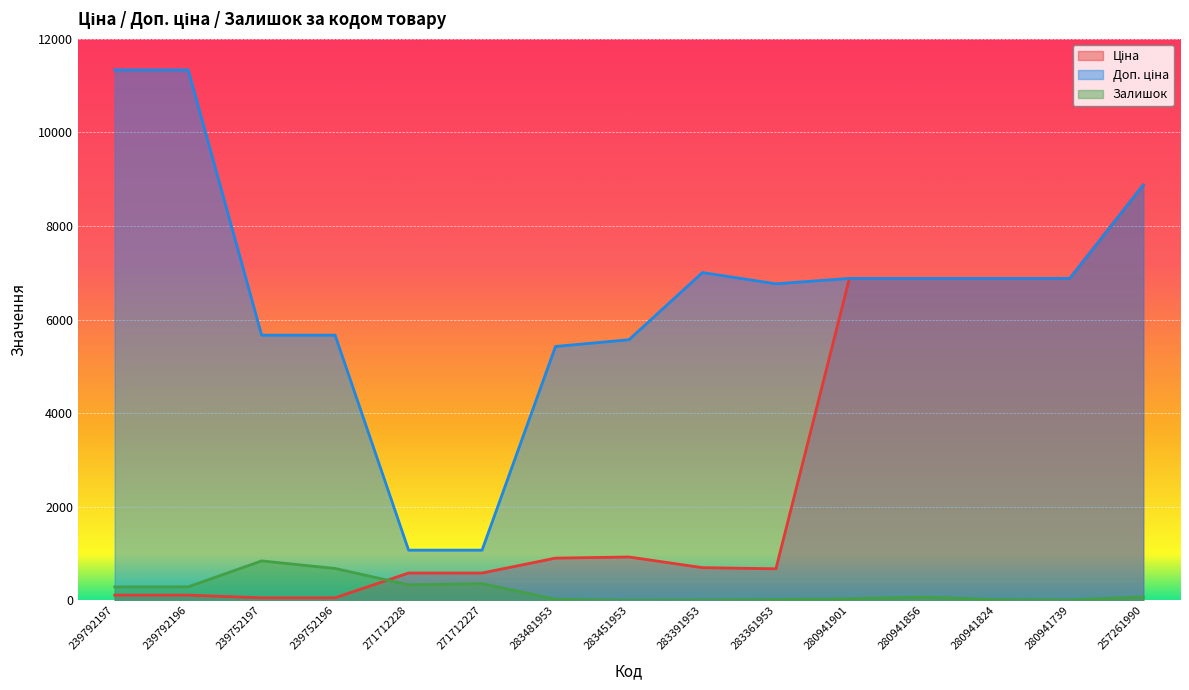

Is it true that Ціна equals 6879.5 at 280941824?

True